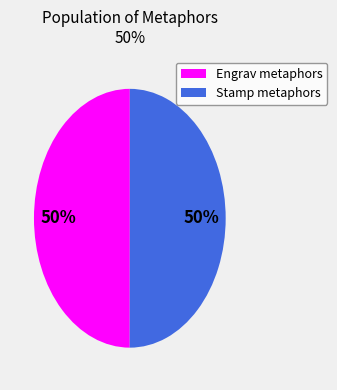

To the nearest percent, what is the average slice percentage?

50%